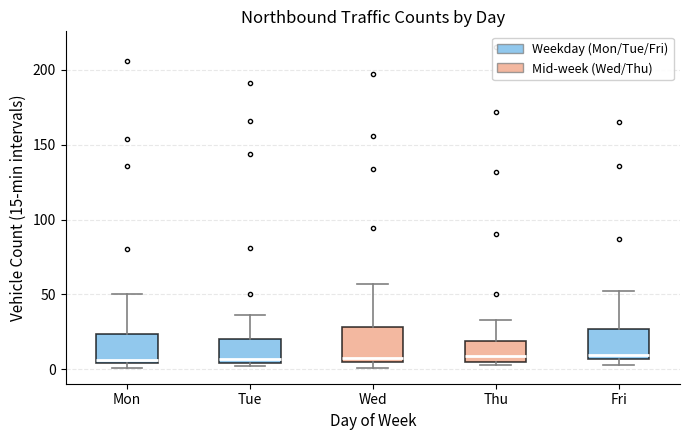

Where is the lower edge of the box for Fri on the y-axis? The values are not printed on the chart, so give them approximately, as read against the axis.

5